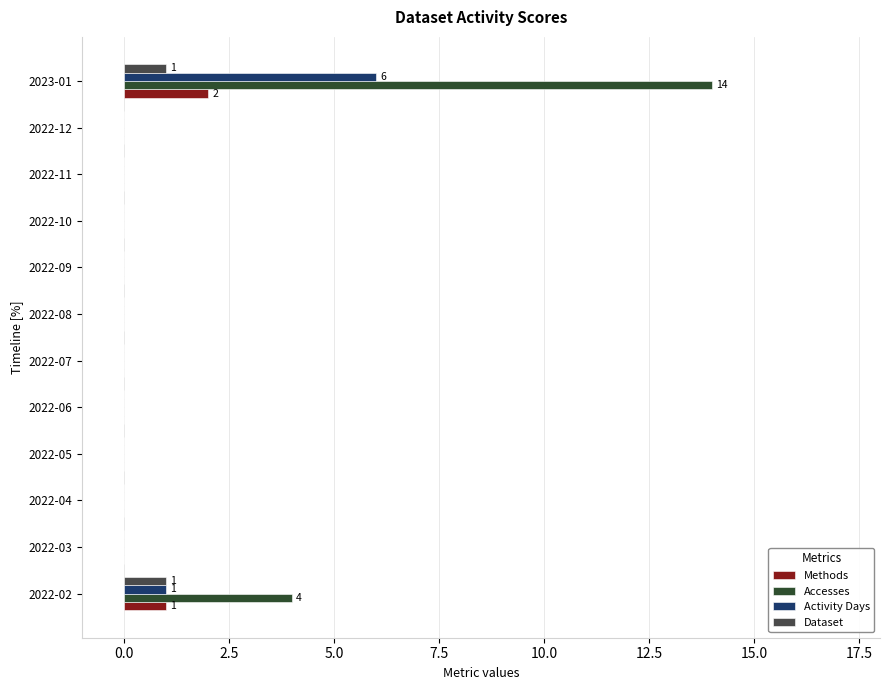

Which label corresponds to the largest value in the chart?

2023-01